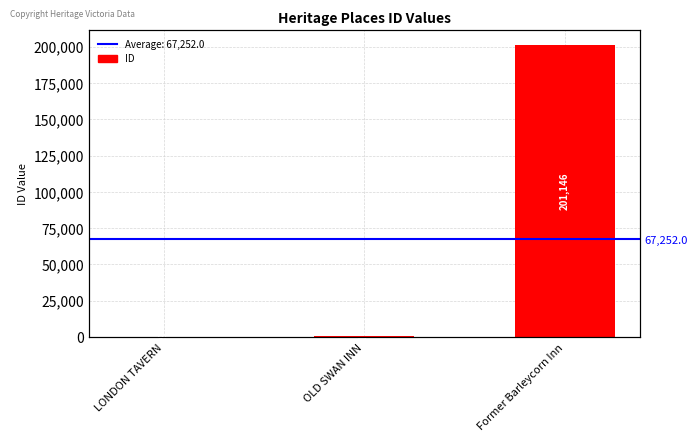

Count the number of categories in the chart.

3